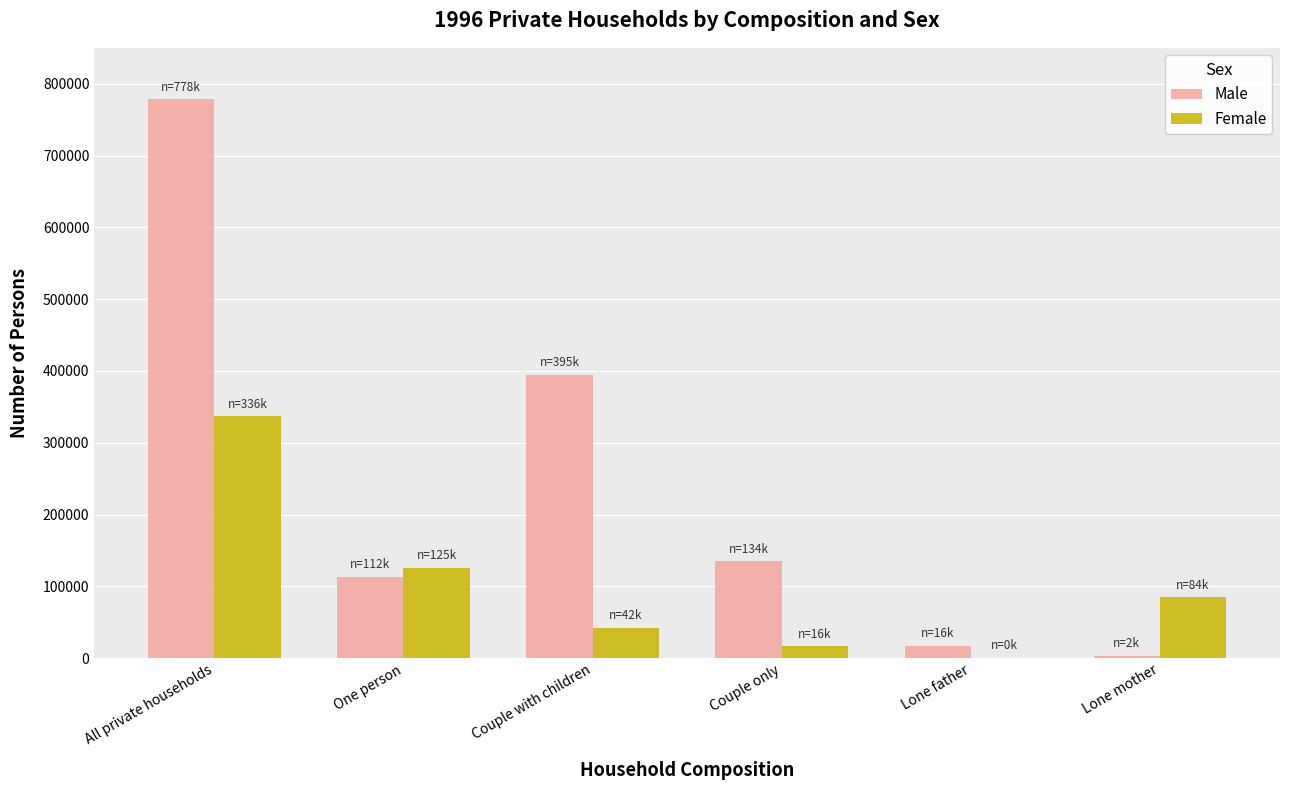

At which category is the sum across all series the highest?

All private households